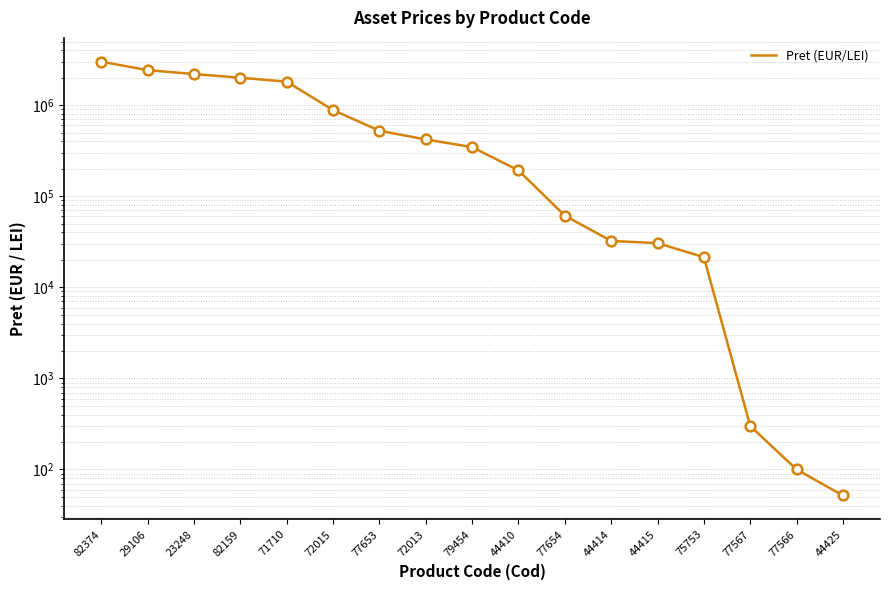

What is the value of the 13th point from the left?

30567.0